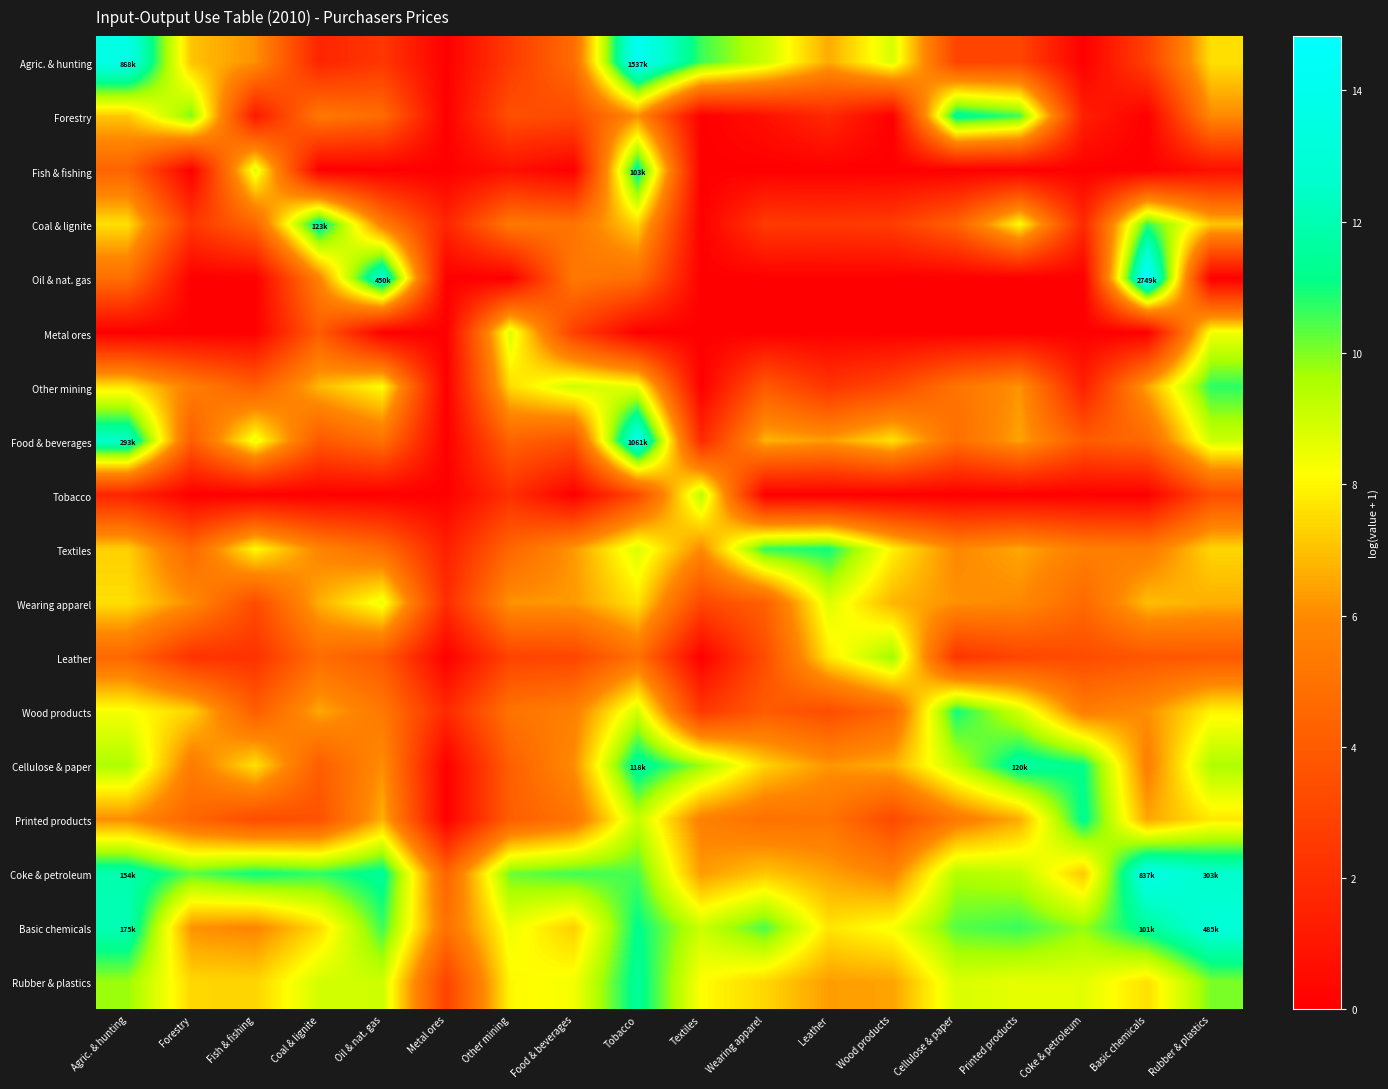

Reading left to right, transcribe all the data shown in this chart.

Agric. & hunting: Agric. & hunting=13.7	Forestry=7.0	Fish & fishing=6.1	Coal & lignite=1.6	Oil & nat. gas=2.4	Metal ores=0.0	Other mining=2.6	Food & beverages=4.8	Tobacco=14.2	Textiles=10.6	Wearing apparel=9.1	Leather=6.6	Wood products=8.8	Cellulose & paper=3.0	Printed products=3.0	Coke & petroleum=0.0	Basic chemicals=2.8	Rubber & plastics=7.6
Forestry: Agric. & hunting=7.1	Forestry=10.1	Fish & fishing=1.1	Coal & lignite=5.3	Oil & nat. gas=4.7	Metal ores=0.0	Other mining=3.5	Food & beverages=3.2	Tobacco=6.1	Textiles=0.0	Wearing apparel=0.7	Leather=1.8	Wood products=0.0	Cellulose & paper=11.5	Printed products=10.6	Coke & petroleum=1.4	Basic chemicals=0.0	Rubber & plastics=6.0
Fish & fishing: Agric. & hunting=4.4	Forestry=0.0	Fish & fishing=8.7	Coal & lignite=0.0	Oil & nat. gas=0.0	Metal ores=0.0	Other mining=0.7	Food & beverages=0.0	Tobacco=11.5	Textiles=0.0	Wearing apparel=0.0	Leather=0.0	Wood products=0.0	Cellulose & paper=0.0	Printed products=0.0	Coke & petroleum=0.0	Basic chemicals=0.0	Rubber & plastics=0.7
Coal & lignite: Agric. & hunting=7.6	Forestry=2.4	Fish & fishing=4.5	Coal & lignite=11.7	Oil & nat. gas=5.5	Metal ores=1.6	Other mining=5.3	Food & beverages=5.1	Tobacco=7.4	Textiles=0.0	Wearing apparel=2.6	Leather=2.5	Wood products=2.6	Cellulose & paper=4.3	Printed products=8.2	Coke & petroleum=1.8	Basic chemicals=10.7	Rubber & plastics=7.1
Oil & nat. gas: Agric. & hunting=4.9	Forestry=0.0	Fish & fishing=0.0	Coal & lignite=5.7	Oil & nat. gas=13.0	Metal ores=0.0	Other mining=0.0	Food & beverages=5.3	Tobacco=4.8	Textiles=0.0	Wearing apparel=0.0	Leather=0.0	Wood products=0.0	Cellulose & paper=0.0	Printed products=0.0	Coke & petroleum=0.0	Basic chemicals=14.8	Rubber & plastics=0.0
Metal ores: Agric. & hunting=0.0	Forestry=0.0	Fish & fishing=0.0	Coal & lignite=4.1	Oil & nat. gas=0.0	Metal ores=0.0	Other mining=8.8	Food & beverages=2.8	Tobacco=0.0	Textiles=0.0	Wearing apparel=0.0	Leather=0.0	Wood products=0.0	Cellulose & paper=0.0	Printed products=0.0	Coke & petroleum=0.0	Basic chemicals=0.0	Rubber & plastics=8.4
Other mining: Agric. & hunting=7.7	Forestry=5.5	Fish & fishing=4.1	Coal & lignite=6.8	Oil & nat. gas=8.2	Metal ores=0.0	Other mining=7.5	Food & beverages=9.0	Tobacco=8.5	Textiles=0.0	Wearing apparel=3.9	Leather=2.3	Wood products=3.2	Cellulose & paper=5.1	Printed products=6.2	Coke & petroleum=1.4	Basic chemicals=6.5	Rubber & plastics=10.7
Food & beverages: Agric. & hunting=12.6	Forestry=4.1	Fish & fishing=8.5	Coal & lignite=3.9	Oil & nat. gas=5.0	Metal ores=0.0	Other mining=4.3	Food & beverages=3.6	Tobacco=13.9	Textiles=1.8	Wearing apparel=6.8	Leather=6.3	Wood products=7.6	Cellulose & paper=4.8	Printed products=6.5	Coke & petroleum=4.0	Basic chemicals=4.6	Rubber & plastics=9.0
Tobacco: Agric. & hunting=1.6	Forestry=0.0	Fish & fishing=0.0	Coal & lignite=0.0	Oil & nat. gas=0.0	Metal ores=0.0	Other mining=2.1	Food & beverages=0.0	Tobacco=3.2	Textiles=9.4	Wearing apparel=0.0	Leather=0.0	Wood products=0.0	Cellulose & paper=0.0	Printed products=0.0	Coke & petroleum=0.0	Basic chemicals=0.0	Rubber & plastics=3.4
Textiles: Agric. & hunting=7.3	Forestry=4.6	Fish & fishing=8.1	Coal & lignite=5.8	Oil & nat. gas=4.7	Metal ores=1.4	Other mining=4.5	Food & beverages=6.3	Tobacco=8.8	Textiles=6.0	Wearing apparel=10.7	Leather=11.0	Wood products=7.9	Cellulose & paper=5.9	Printed products=6.5	Coke & petroleum=5.6	Basic chemicals=5.4	Rubber & plastics=7.4
Wearing apparel: Agric. & hunting=7.6	Forestry=6.0	Fish & fishing=3.3	Coal & lignite=6.7	Oil & nat. gas=8.5	Metal ores=1.9	Other mining=6.2	Food & beverages=6.3	Tobacco=7.7	Textiles=3.1	Wearing apparel=4.2	Leather=8.7	Wood products=6.8	Cellulose & paper=6.1	Printed products=5.9	Coke & petroleum=4.6	Basic chemicals=7.0	Rubber & plastics=6.7
Leather: Agric. & hunting=4.6	Forestry=2.2	Fish & fishing=2.2	Coal & lignite=4.7	Oil & nat. gas=3.9	Metal ores=0.0	Other mining=2.9	Food & beverages=3.0	Tobacco=4.9	Textiles=0.0	Wearing apparel=3.4	Leather=7.7	Wood products=9.7	Cellulose & paper=2.3	Printed products=3.0	Coke & petroleum=3.3	Basic chemicals=3.8	Rubber & plastics=3.9
Wood products: Agric. & hunting=8.3	Forestry=7.3	Fish & fishing=4.1	Coal & lignite=6.5	Oil & nat. gas=5.3	Metal ores=1.8	Other mining=5.0	Food & beverages=5.6	Tobacco=8.9	Textiles=2.4	Wearing apparel=4.0	Leather=3.4	Wood products=4.5	Cellulose & paper=11.0	Printed products=8.9	Coke & petroleum=5.5	Basic chemicals=6.1	Rubber & plastics=7.9
Cellulose & paper: Agric. & hunting=9.5	Forestry=5.4	Fish & fishing=7.6	Coal & lignite=4.1	Oil & nat. gas=6.1	Metal ores=0.0	Other mining=4.2	Food & beverages=6.0	Tobacco=11.7	Textiles=9.8	Wearing apparel=7.3	Leather=6.2	Wood products=6.7	Cellulose & paper=9.3	Printed products=11.7	Coke & petroleum=11.1	Basic chemicals=5.6	Rubber & plastics=9.6
Printed products: Agric. & hunting=6.1	Forestry=4.4	Fish & fishing=3.3	Coal & lignite=3.6	Oil & nat. gas=6.7	Metal ores=0.0	Other mining=4.1	Food & beverages=5.1	Tobacco=9.2	Textiles=5.6	Wearing apparel=4.9	Leather=5.1	Wood products=3.2	Cellulose & paper=5.3	Printed products=6.6	Coke & petroleum=11.3	Basic chemicals=6.5	Rubber & plastics=7.8
Coke & petroleum: Agric. & hunting=11.9	Forestry=10.3	Fish & fishing=11.0	Coal & lignite=10.7	Oil & nat. gas=11.4	Metal ores=4.4	Other mining=10.2	Food & beverages=10.6	Tobacco=10.5	Textiles=6.3	Wearing apparel=7.1	Leather=6.5	Wood products=5.7	Cellulose & paper=9.5	Printed products=9.2	Coke & petroleum=7.2	Basic chemicals=13.6	Rubber & plastics=12.6
Basic chemicals: Agric. & hunting=12.1	Forestry=6.1	Fish & fishing=5.8	Coal & lignite=7.5	Oil & nat. gas=10.6	Metal ores=5.0	Other mining=8.4	Food & beverages=7.3	Tobacco=11.2	Textiles=9.1	Wearing apparel=10.5	Leather=7.7	Wood products=8.3	Cellulose & paper=10.4	Printed products=10.6	Coke & petroleum=9.8	Basic chemicals=11.5	Rubber & plastics=13.1
Rubber & plastics: Agric. & hunting=9.8	Forestry=7.4	Fish & fishing=7.4	Coal & lignite=8.9	Oil & nat. gas=9.0	Metal ores=2.9	Other mining=8.0	Food & beverages=8.3	Tobacco=11.5	Textiles=8.1	Wearing apparel=7.4	Leather=6.4	Wood products=6.5	Cellulose & paper=8.8	Printed products=8.6	Coke & petroleum=8.6	Basic chemicals=7.6	Rubber & plastics=10.1